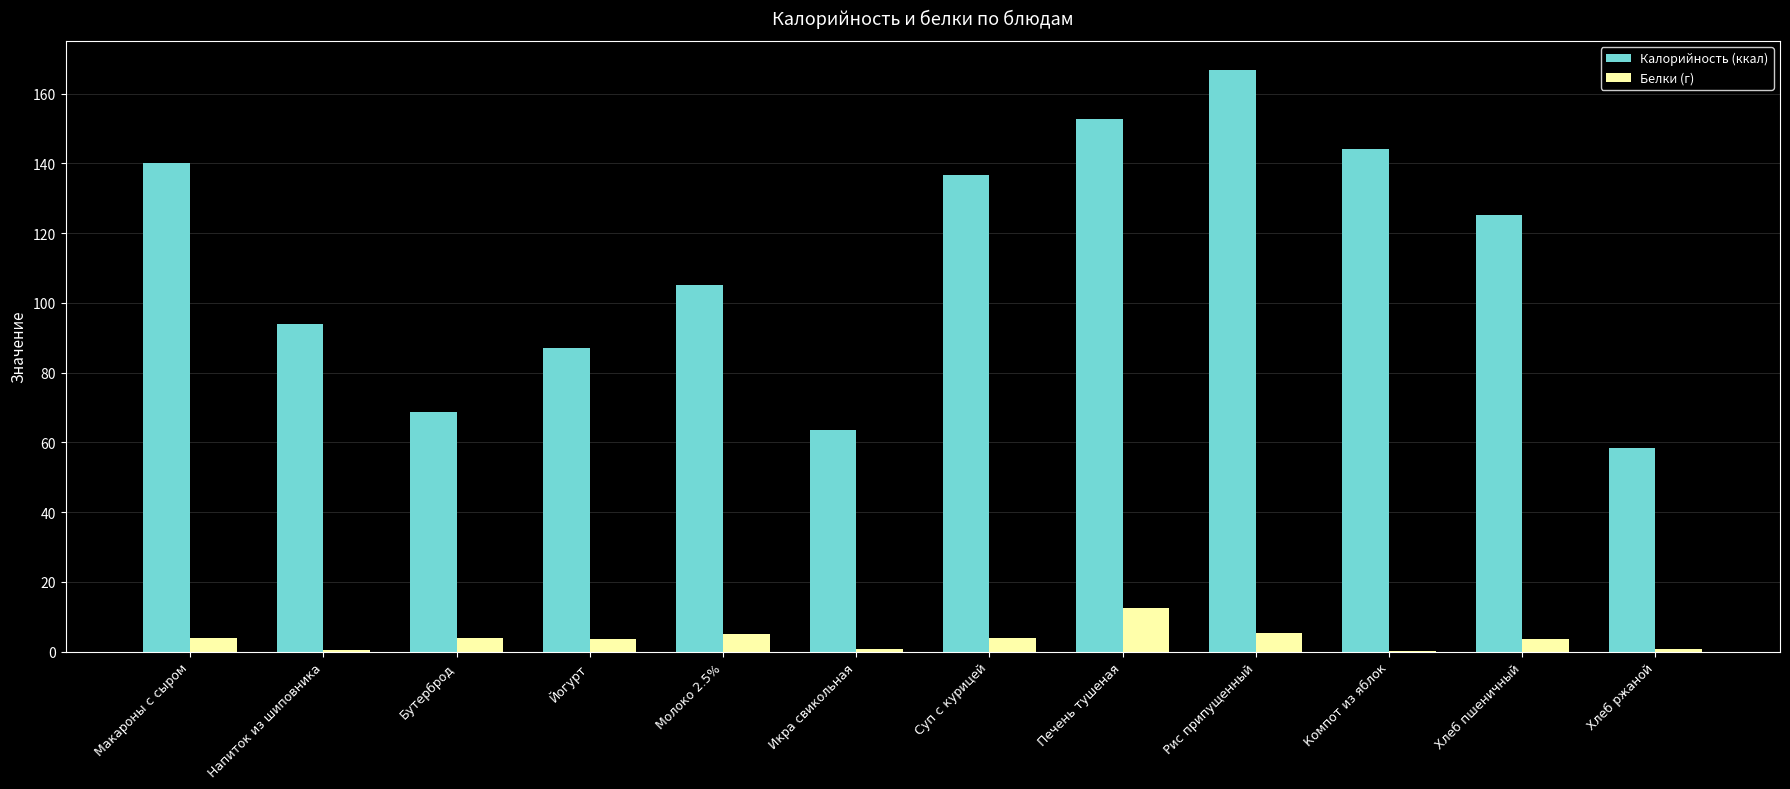

What is the total value across all series at Макароны с сыром?

144.1